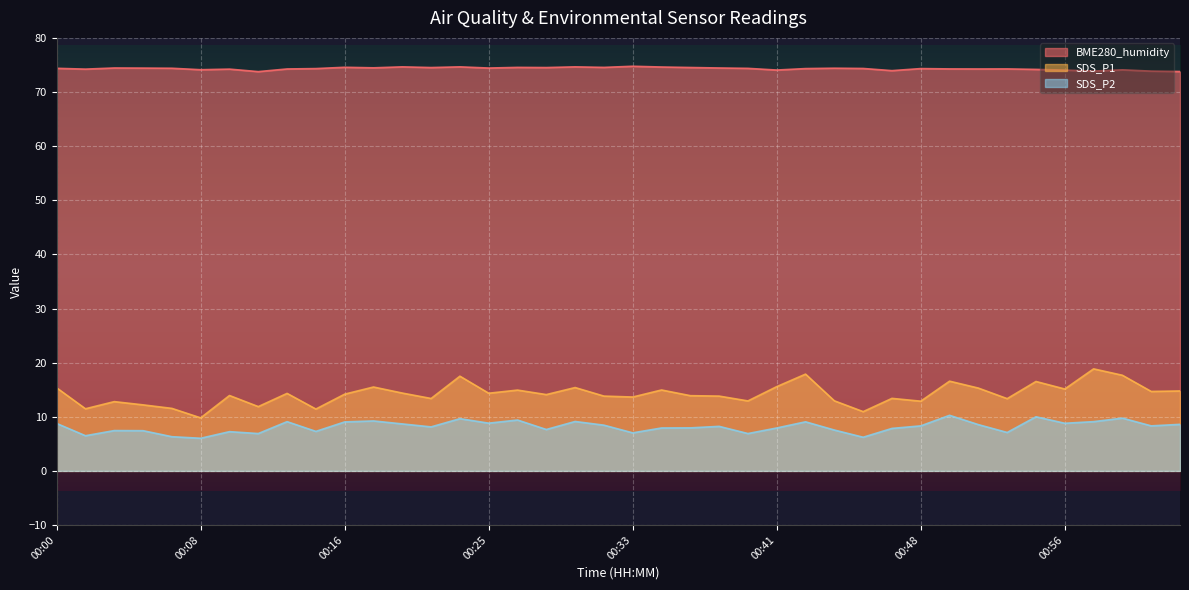

True or false: SDS_P1 has a value of 13.8 at 00:31.

True